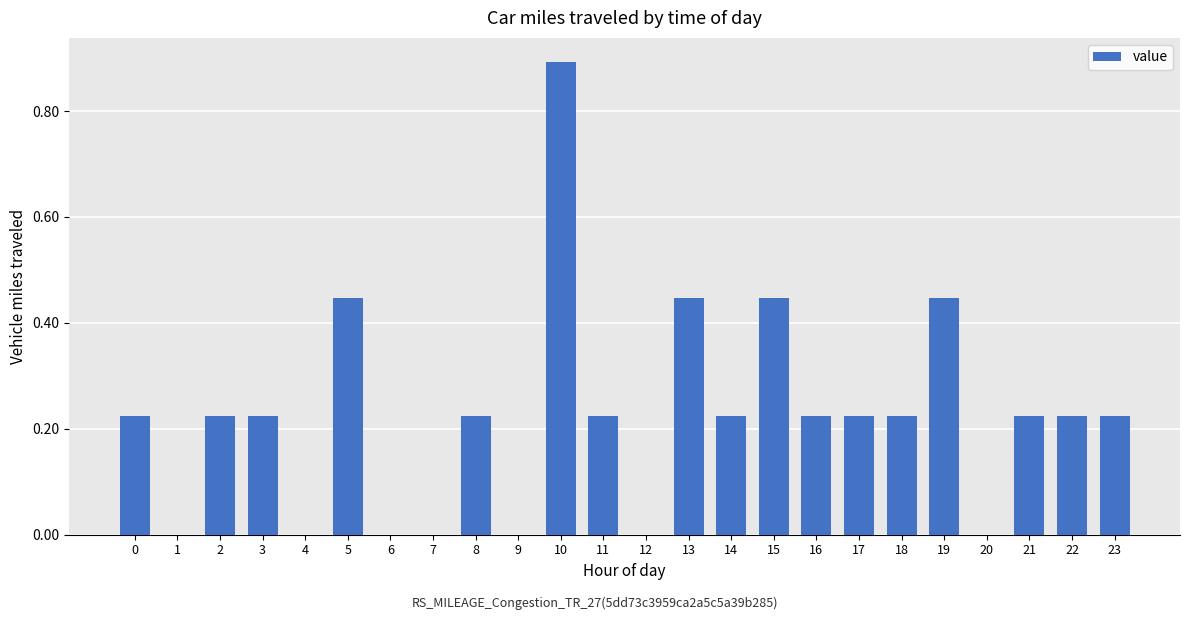

How many distinct data groups are displayed?

1